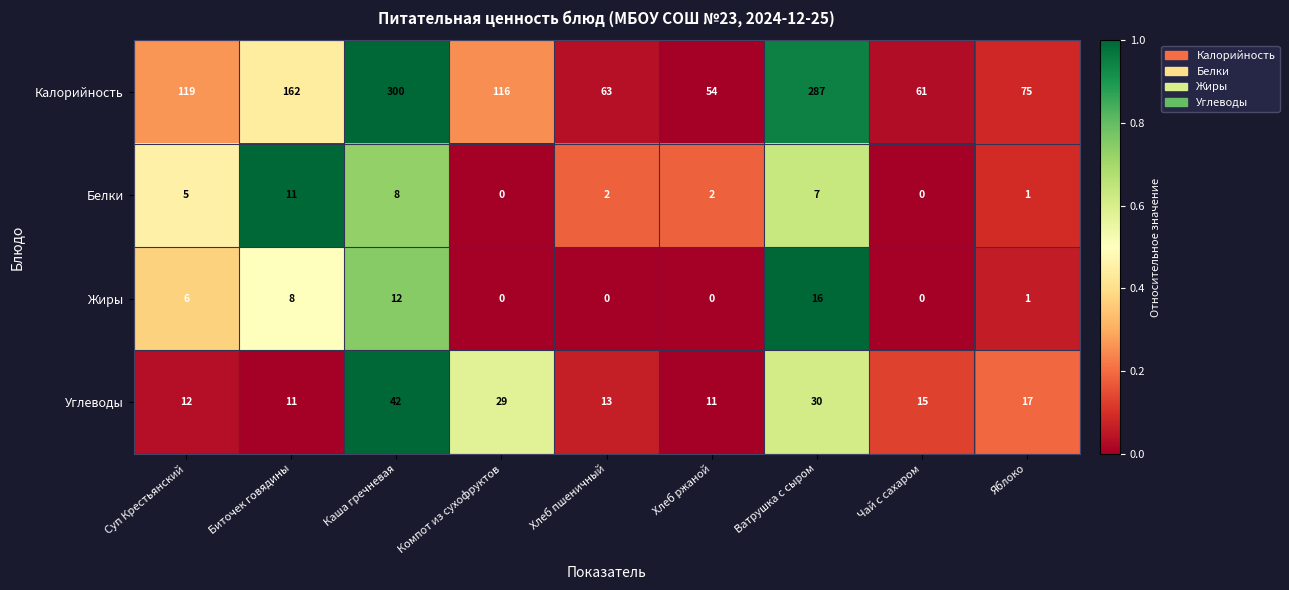

At which category is the sum across all series the highest?

Каша гречневая